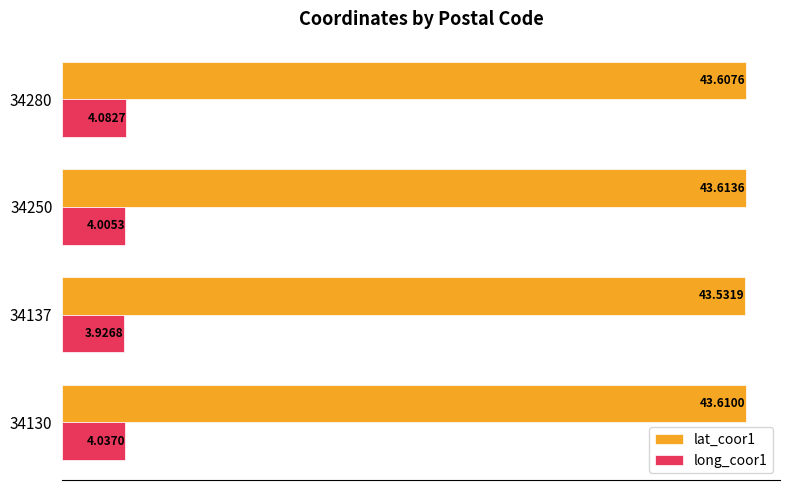

What is the greatest value displayed?

43.6